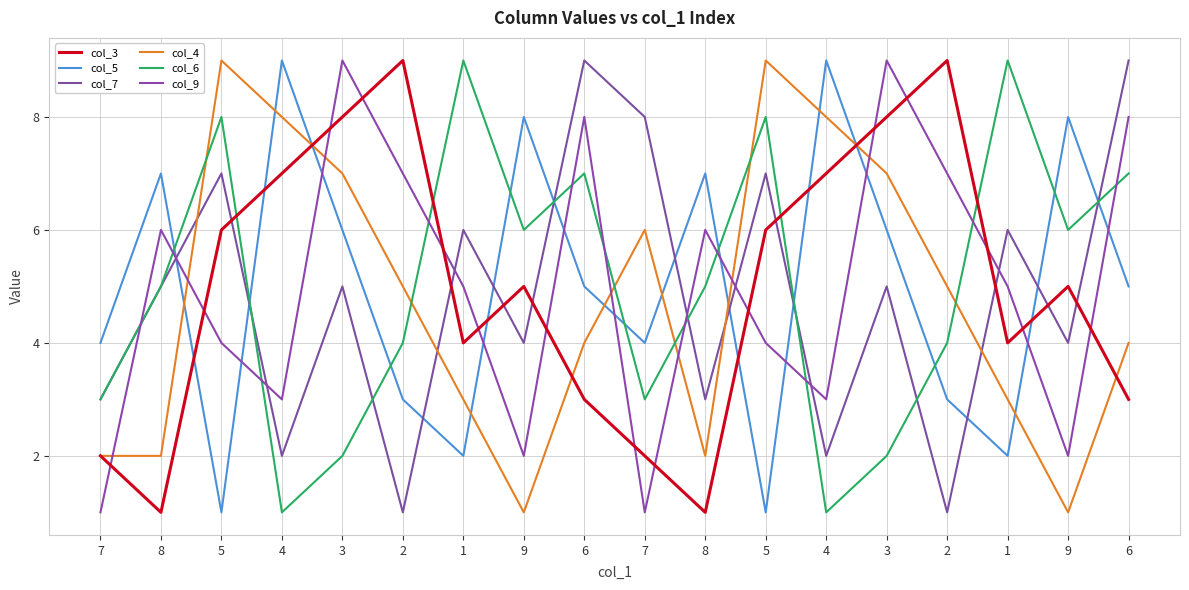

What is the sum of the col_3 values at 2 and 5?

15